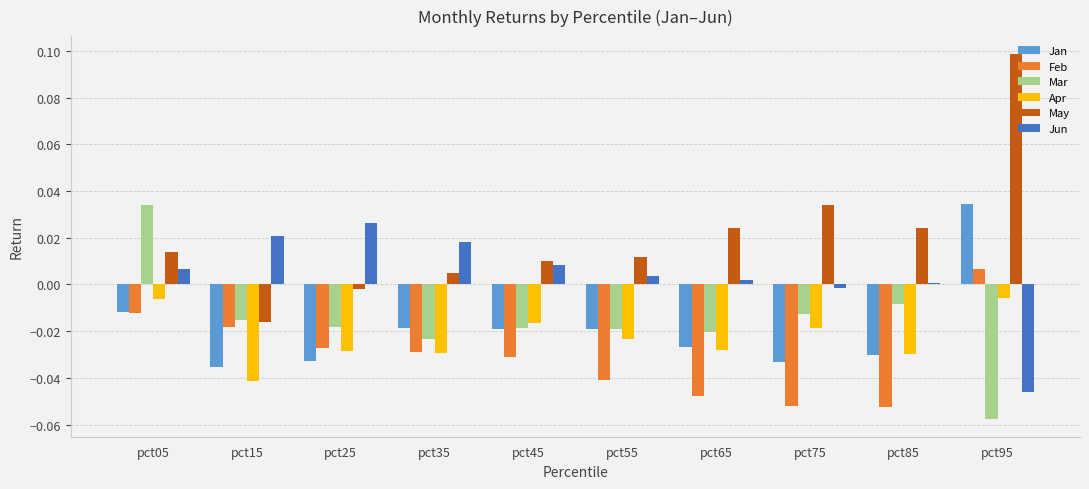

What is the difference between the maximum and minimum values in the Jan series?

0.1